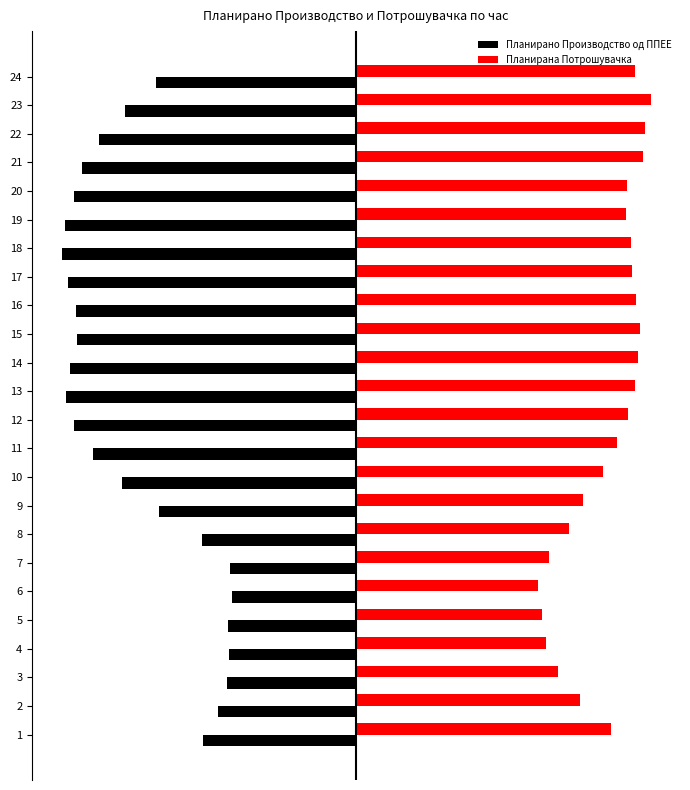

Is it true that Планирано Производство од ППЕЕ equals -7.2 at 7?

True